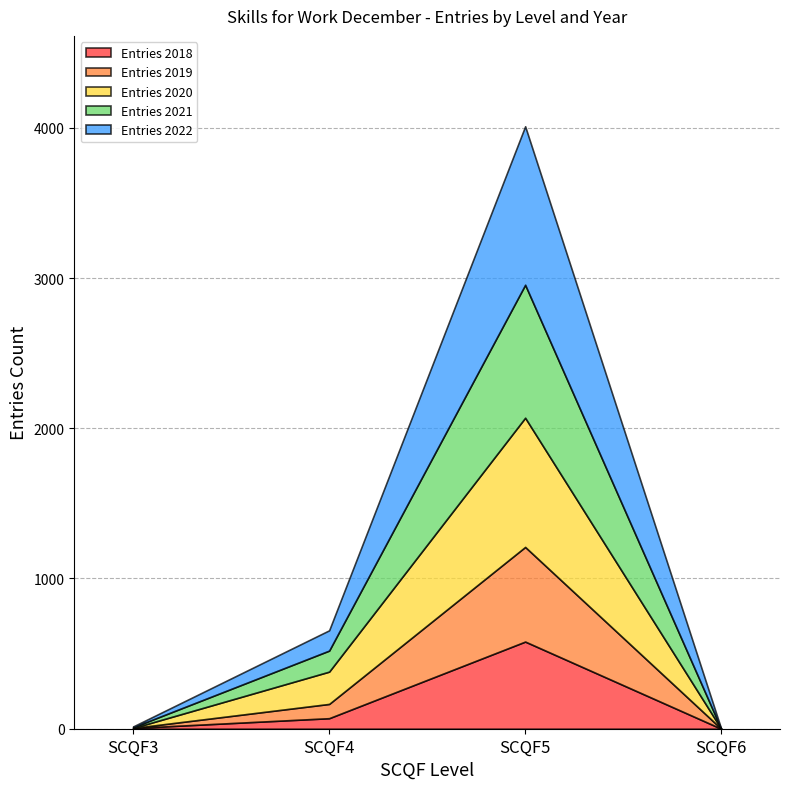

Is the value of Entries 2019 at SCQF5 greater than the value of Entries 2022 at SCQF6?

Yes